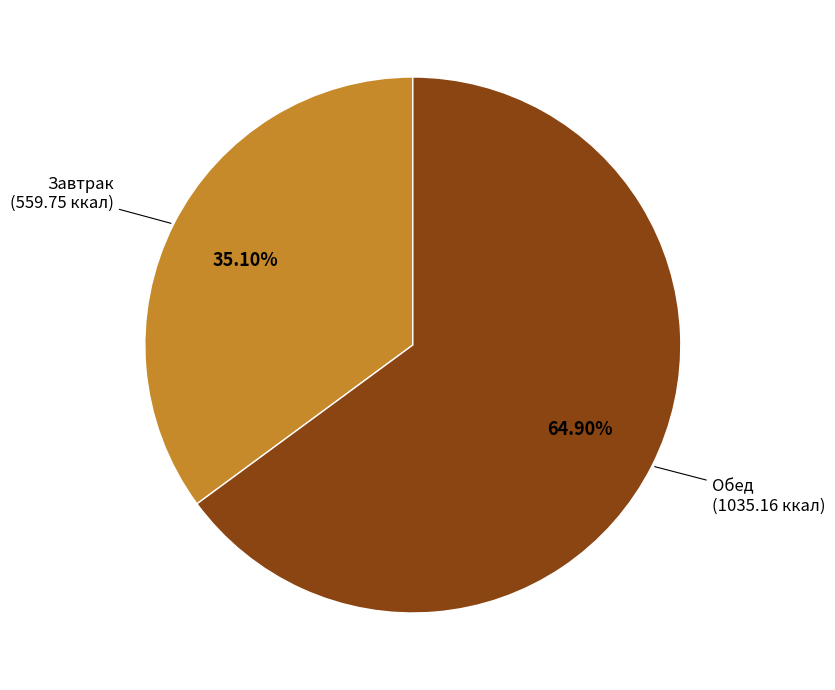

To the nearest percent, what percentage of the pie is Обед?

65%